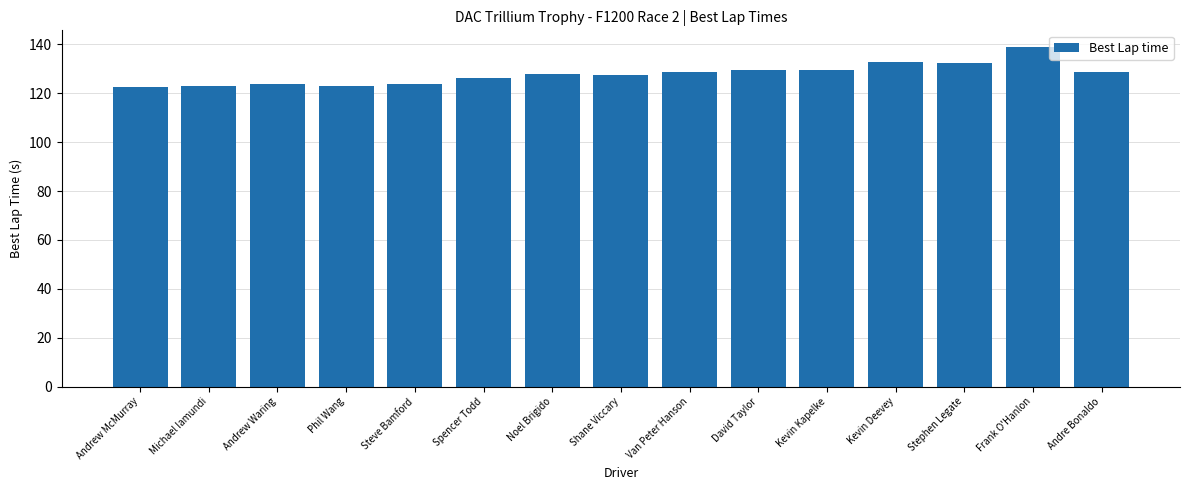

True or false: the data shows 122.7 at Andrew McMurray.

True